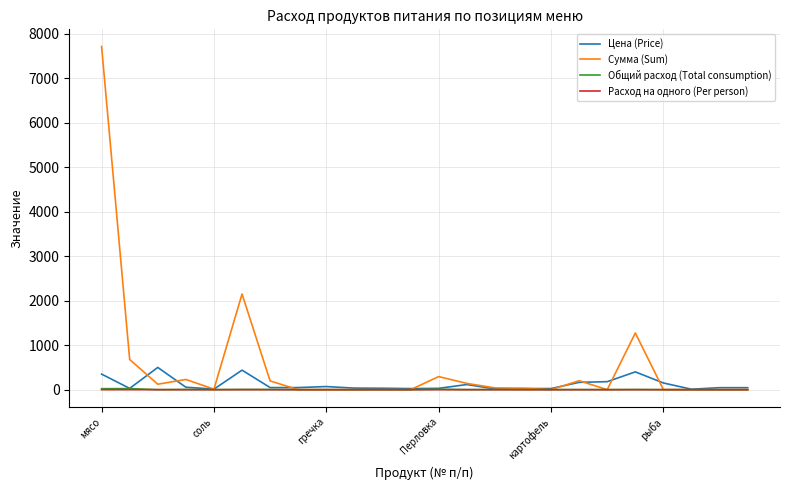

Which series has the largest total across all categories?

Сумма (Sum)